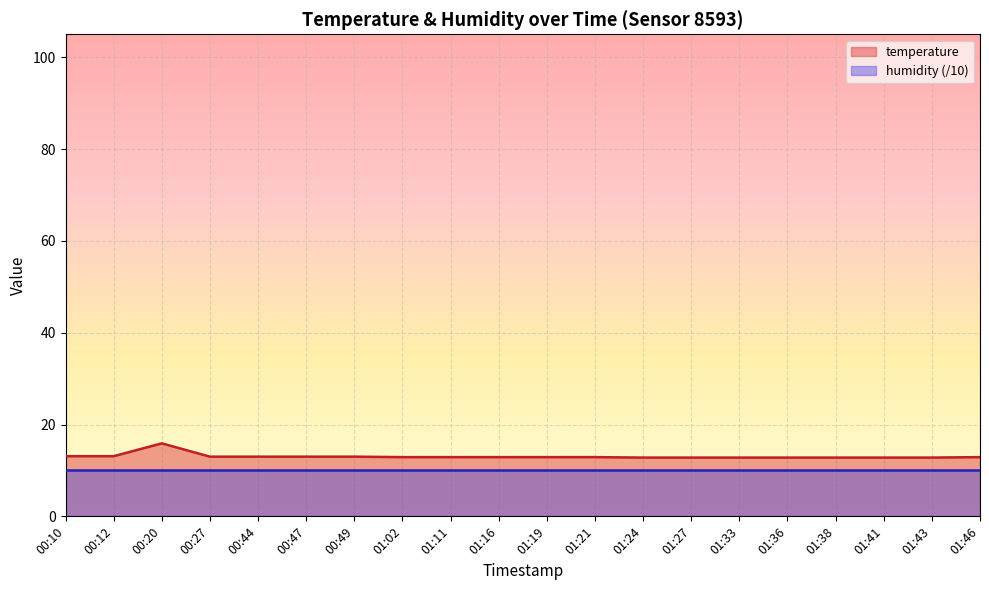

How many lines are shown in the chart?

2